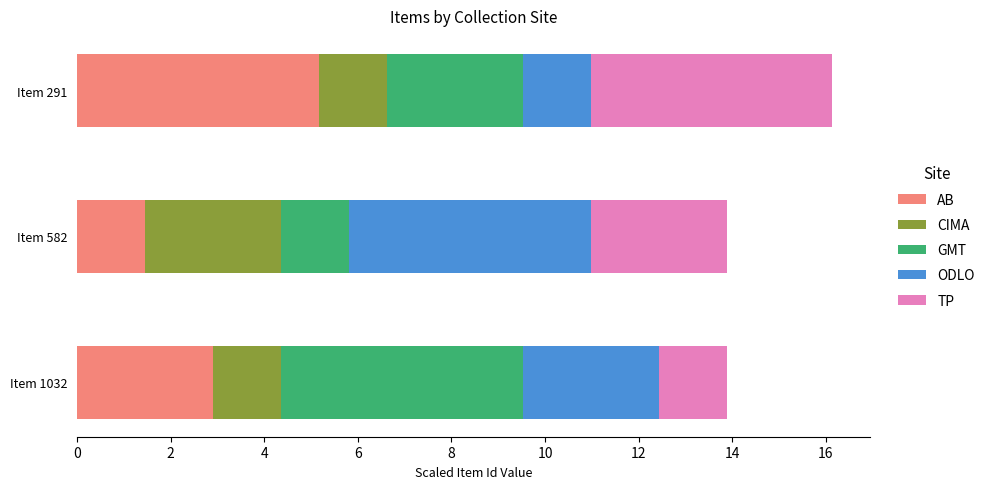

What is the total value across all series at Item 291?

16.1